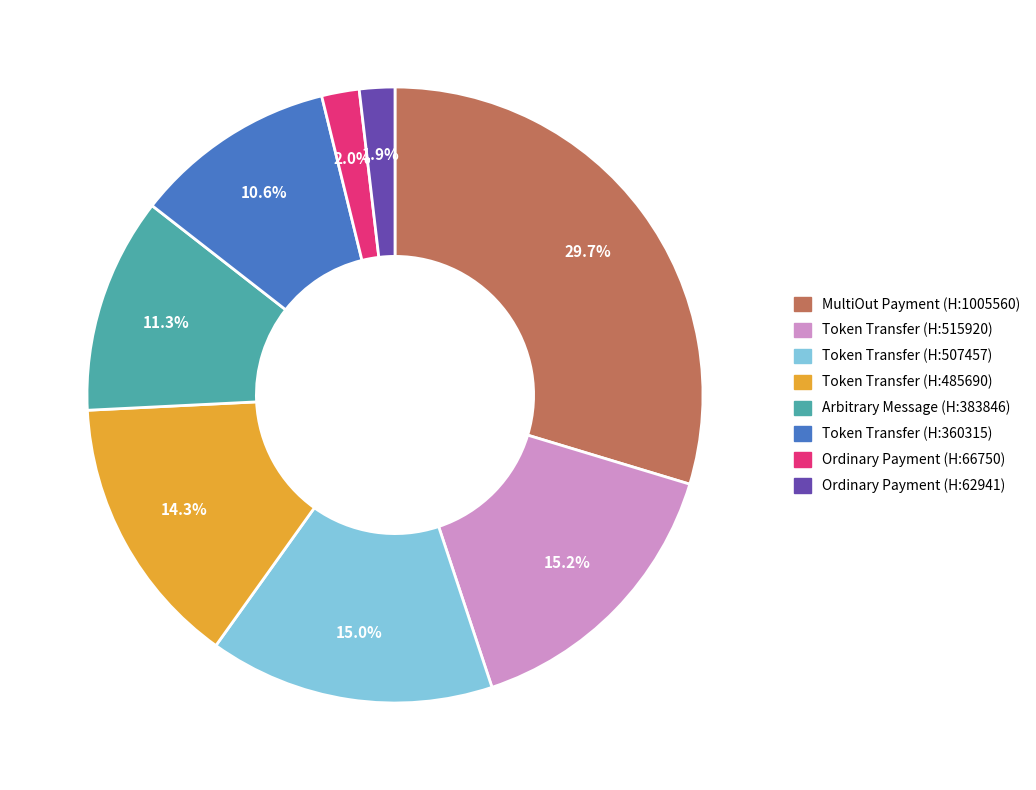

Does any single category account for the majority?

No